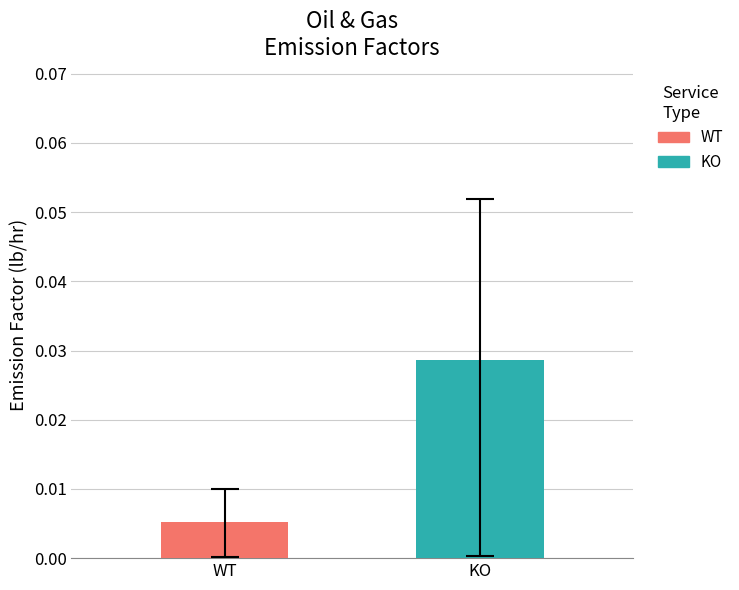

List the series in order of their peak value, lowest first.

WT, KO